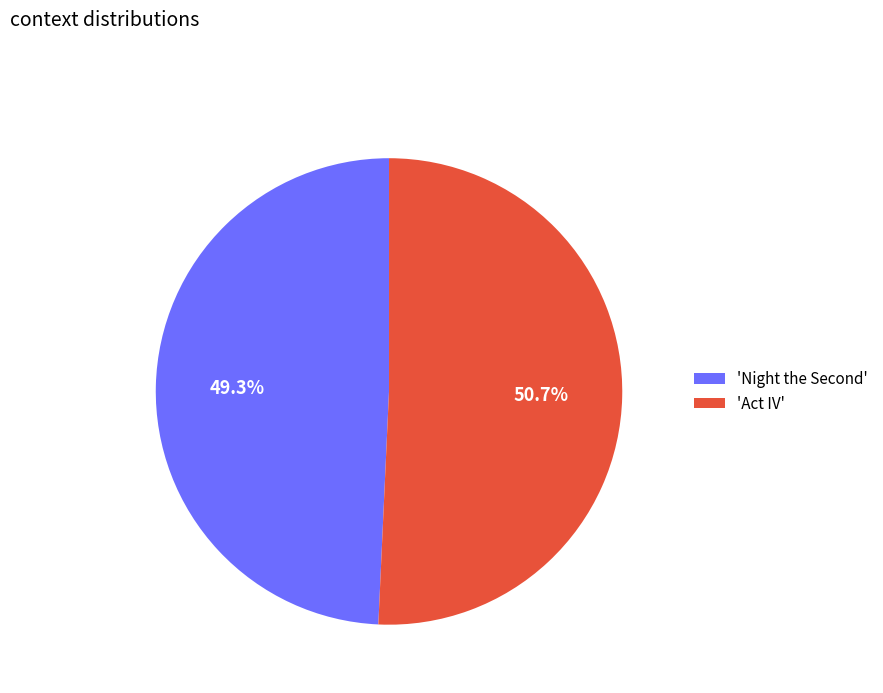

What is the majority slice?

'Act IV'